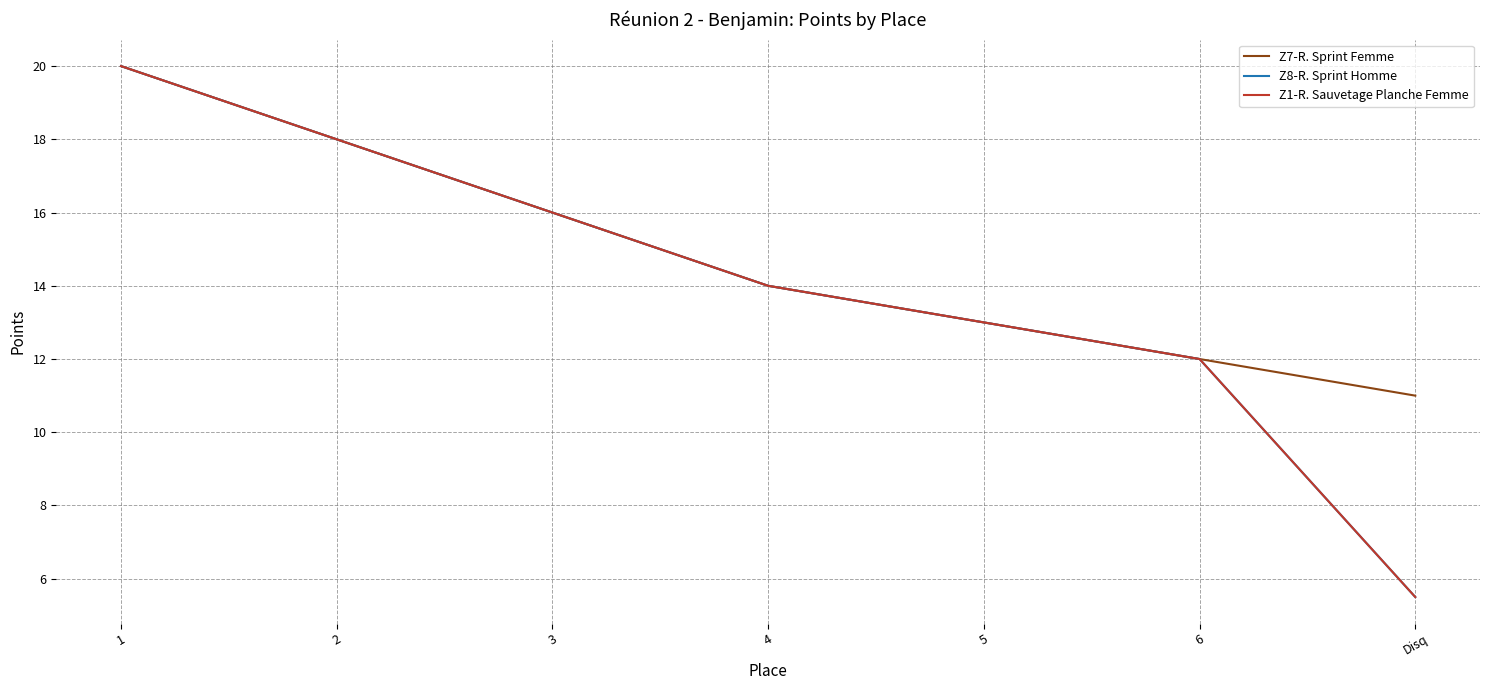

Reading left to right, what are all the values shown in this chart?

Z7-R. Sprint Femme: 1=20.0	2=18.0	3=16.0	4=14.0	5=13.0	6=12.0	Disq=11.0
Z8-R. Sprint Homme: 1=20.0	2=18.0	3=16.0	4=14.0	5=13.0	6=12.0	Disq=5.5
Z1-R. Sauvetage Planche Femme: 1=20.0	2=18.0	3=16.0	4=14.0	5=13.0	6=12.0	Disq=5.5